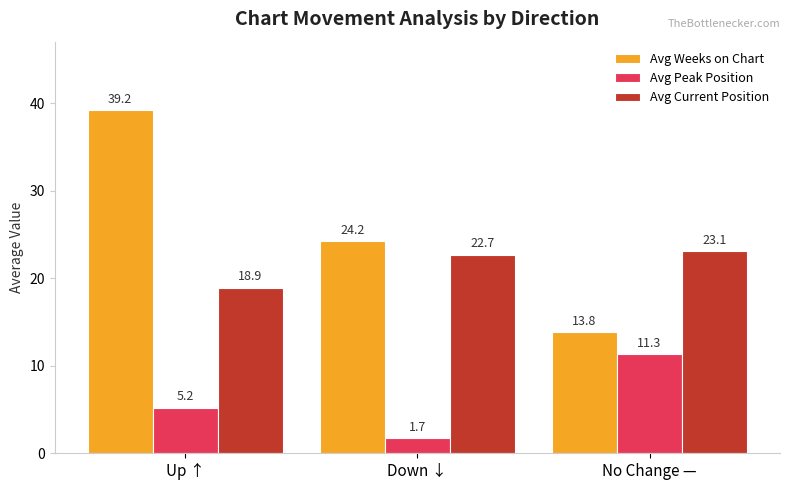

Reading right to left, list all the values displayed in this chart.

Avg Weeks on Chart: No Change —=13.8	Down ↓=24.2	Up ↑=39.2
Avg Peak Position: No Change —=11.3	Down ↓=1.7	Up ↑=5.2
Avg Current Position: No Change —=23.1	Down ↓=22.7	Up ↑=18.9